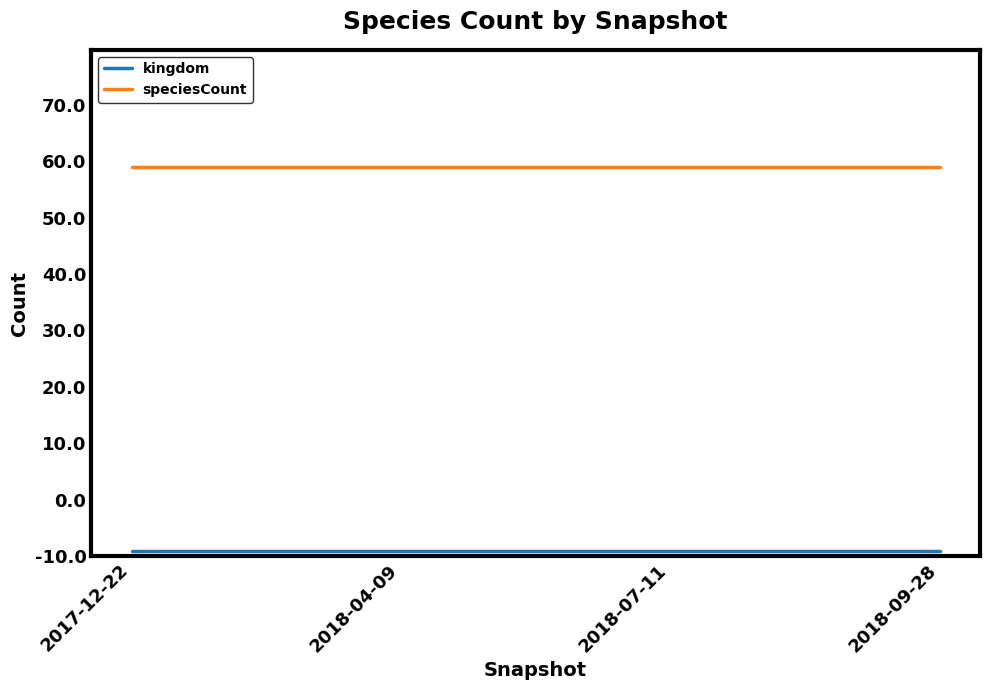

Reading right to left, what are all the values shown in this chart?

kingdom: 1	1	1	1
speciesCount: 69	69	69	69